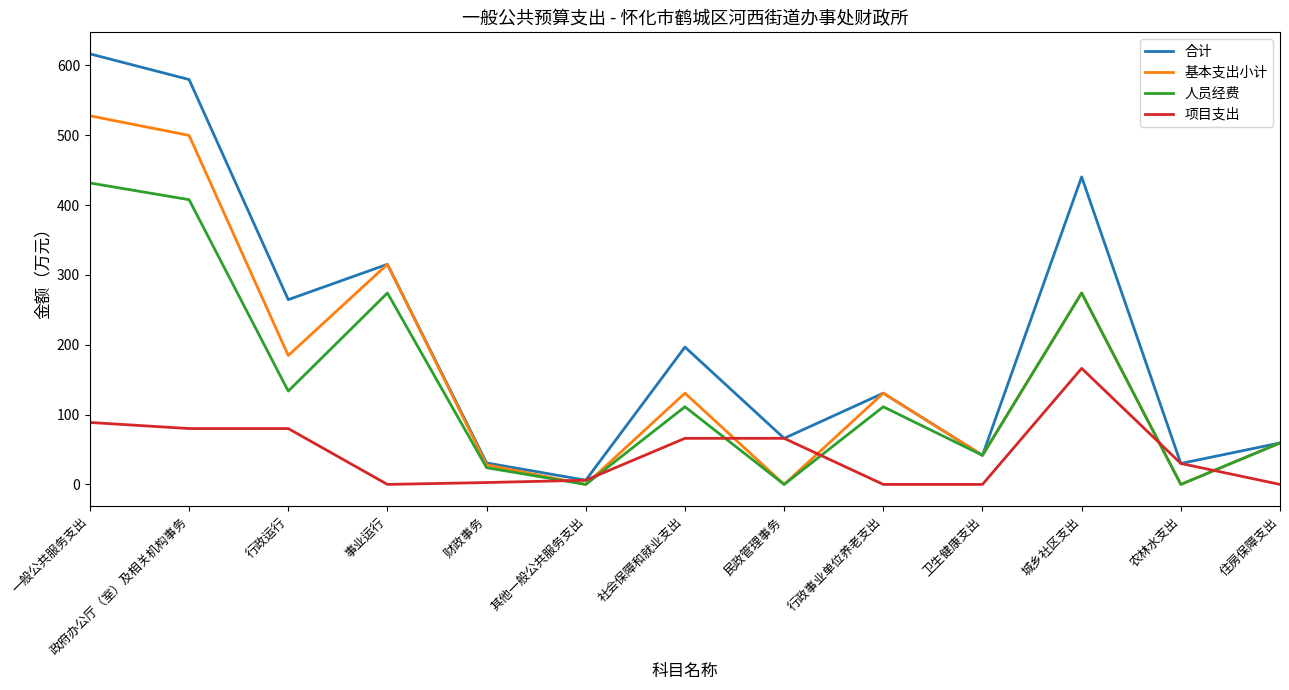

Which series has the largest total across all categories?

合计